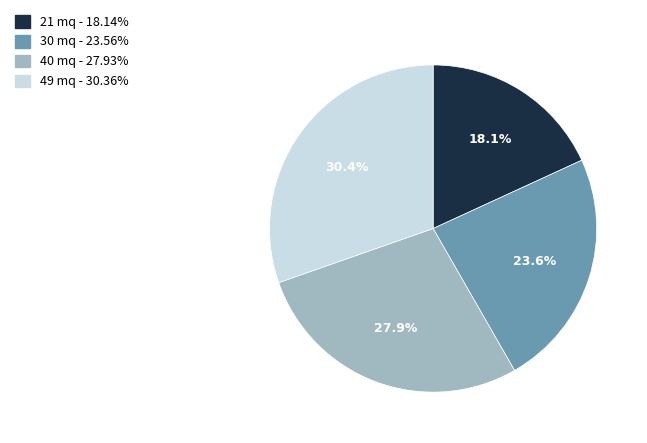

How many segments does this pie chart have?

4